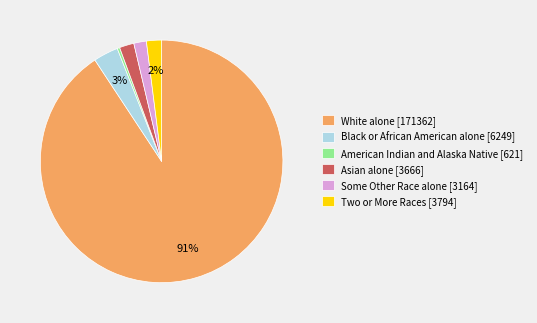

Which has a higher value, American Indian and Alaska Native [621] or Some Other Race alone [3164]?

Some Other Race alone [3164]